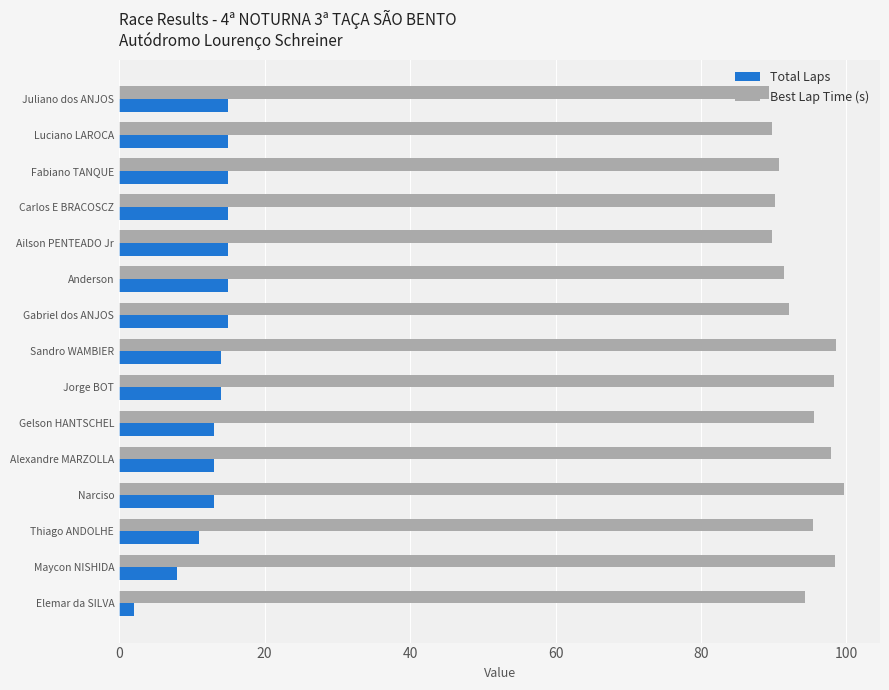

Rank the series by their maximum value, from highest to lowest.

Best Lap Time (s), Total Laps